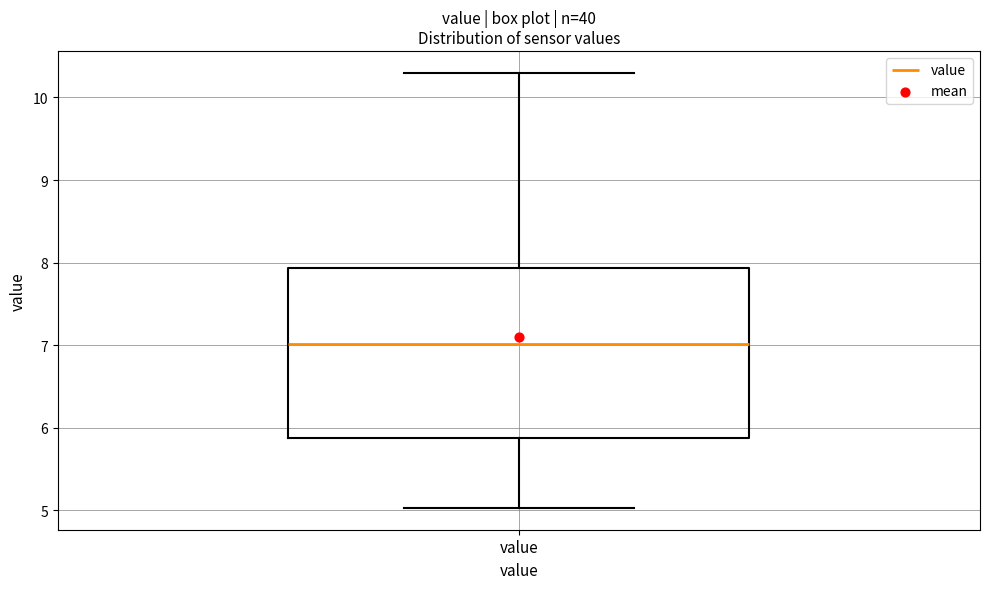

Where is the lower edge of the box for value on the y-axis? The values are not printed on the chart, so give them approximately, as read against the axis.

5.9